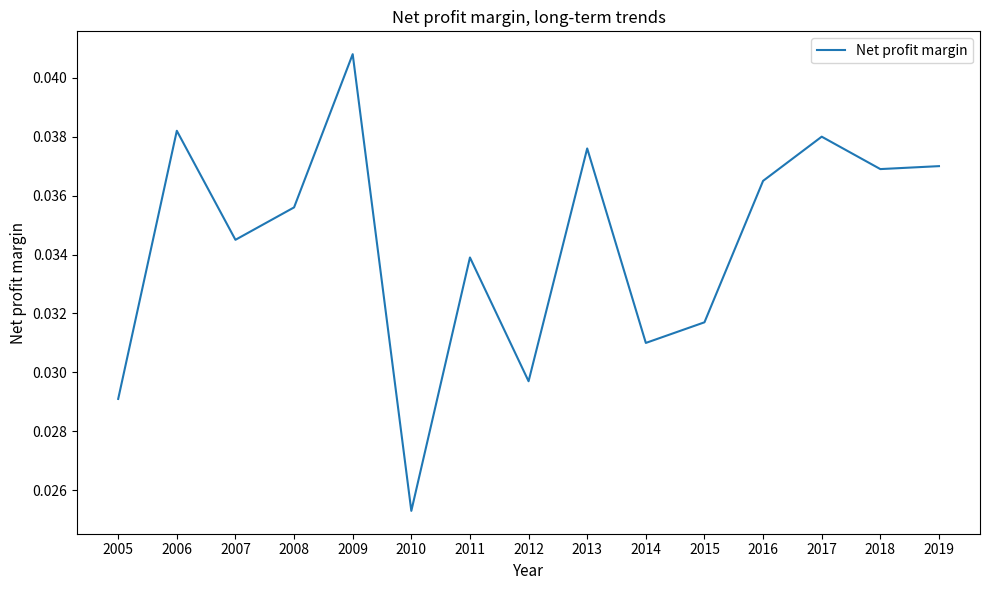

Does the chart display data point markers on the line(s)?

No